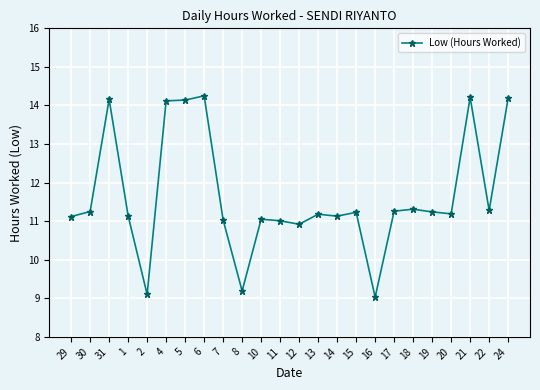

What is the label of the 7th point from the right?

17